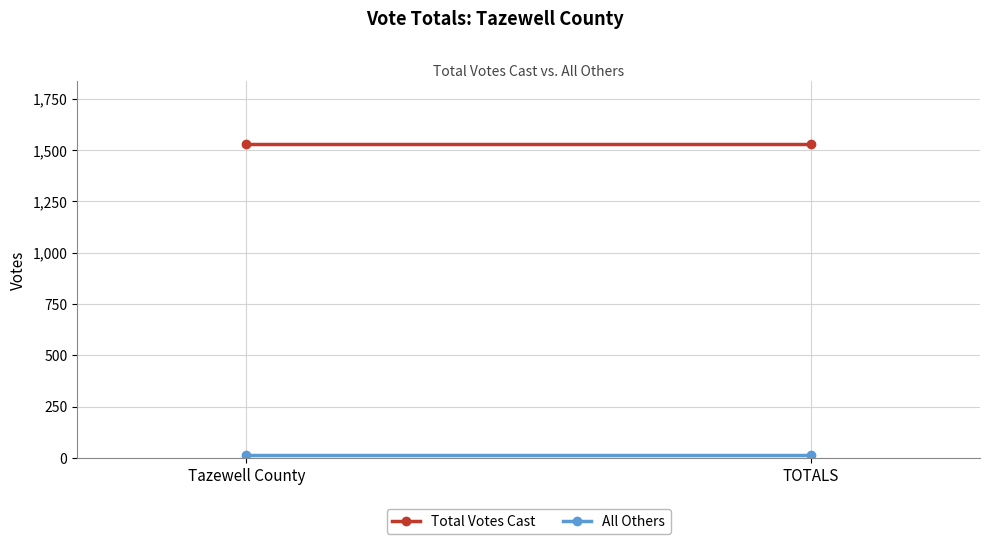

Which series changed the most between Tazewell County and TOTALS?

Total Votes Cast